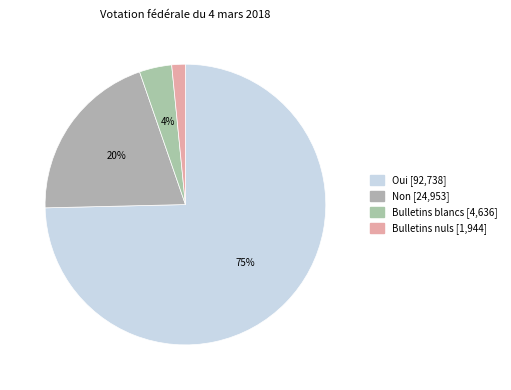

Approximately how many times larger is the value at Oui compared to Bulletins blancs?

20.0